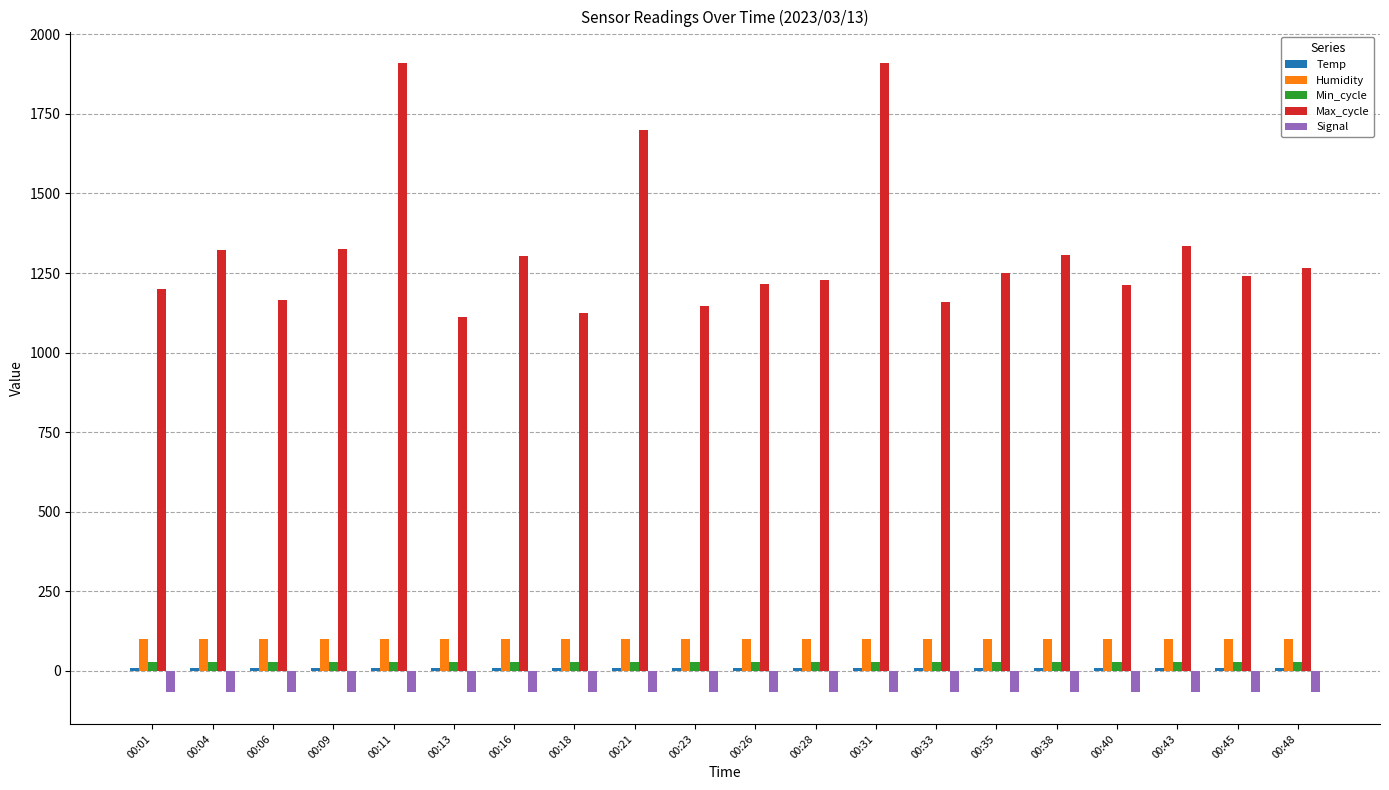

Count the number of categories in the chart.

20